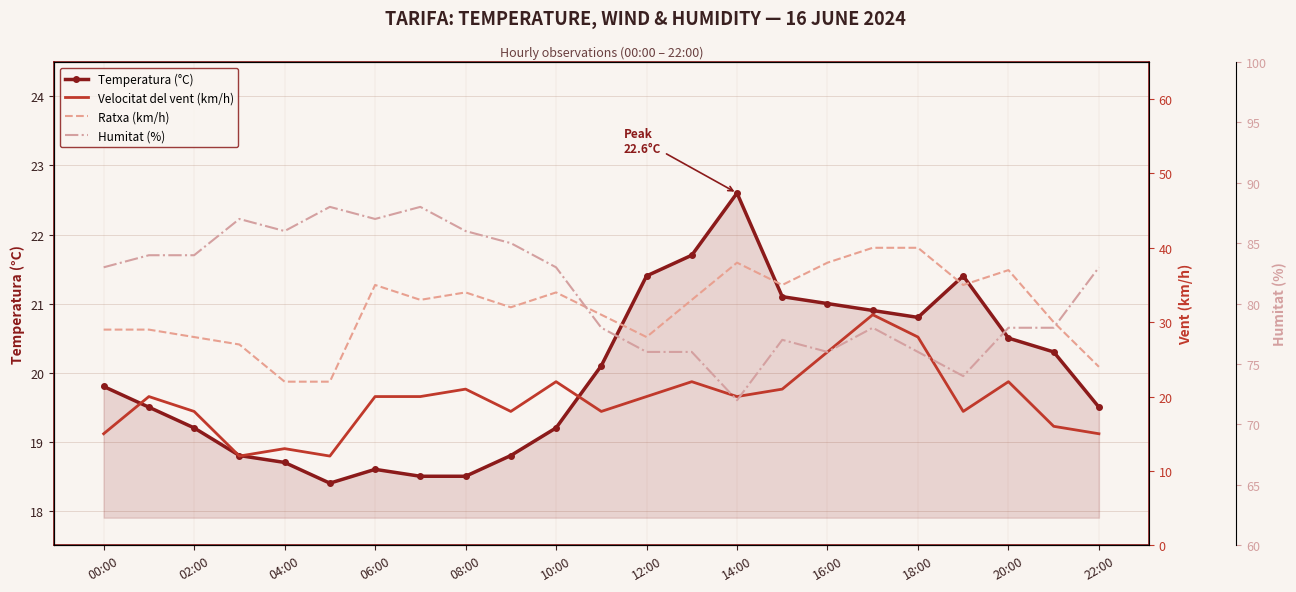

What is the label of the 20th point from the left?

19